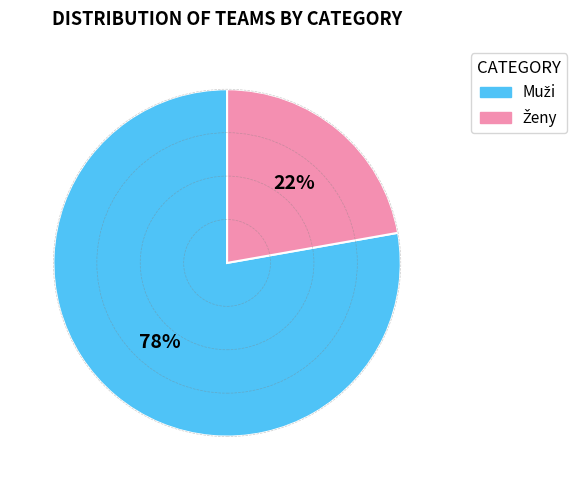

How many segments does this pie chart have?

2